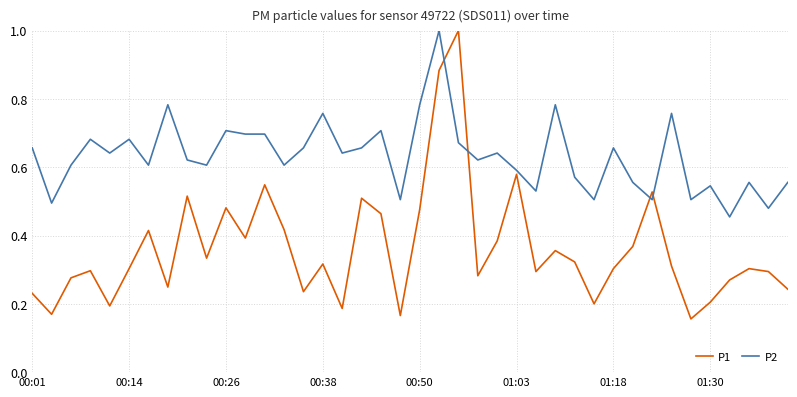

What is the greatest value displayed?

1.0